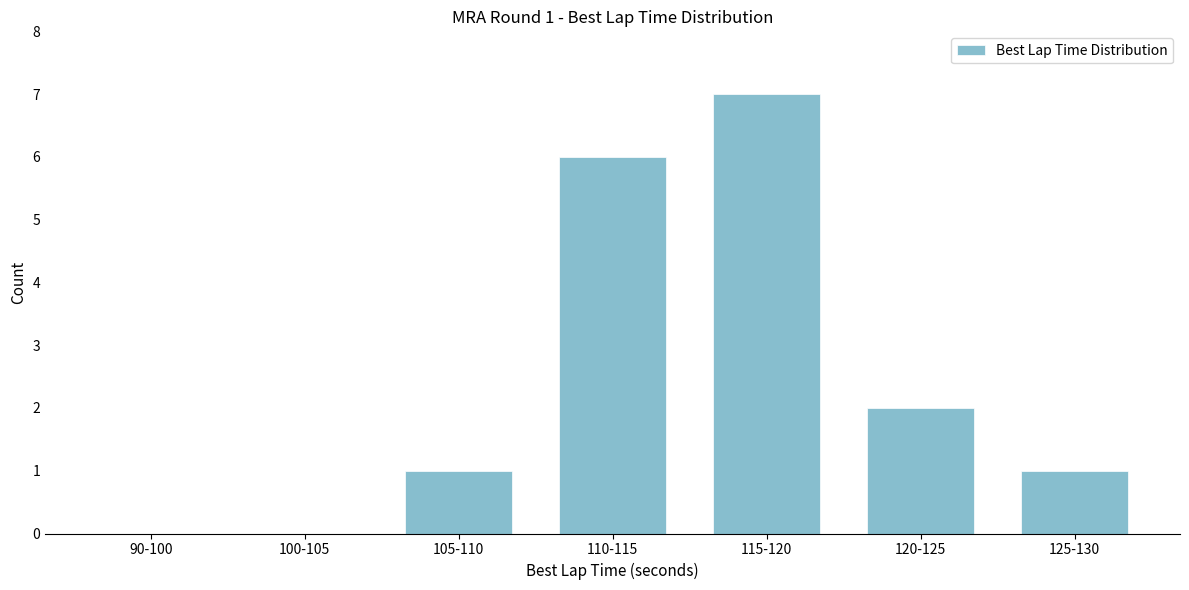

Reading left to right, transcribe all the data shown in this chart.

90-100=0	100-105=0	105-110=1	110-115=6	115-120=7	120-125=2	125-130=1